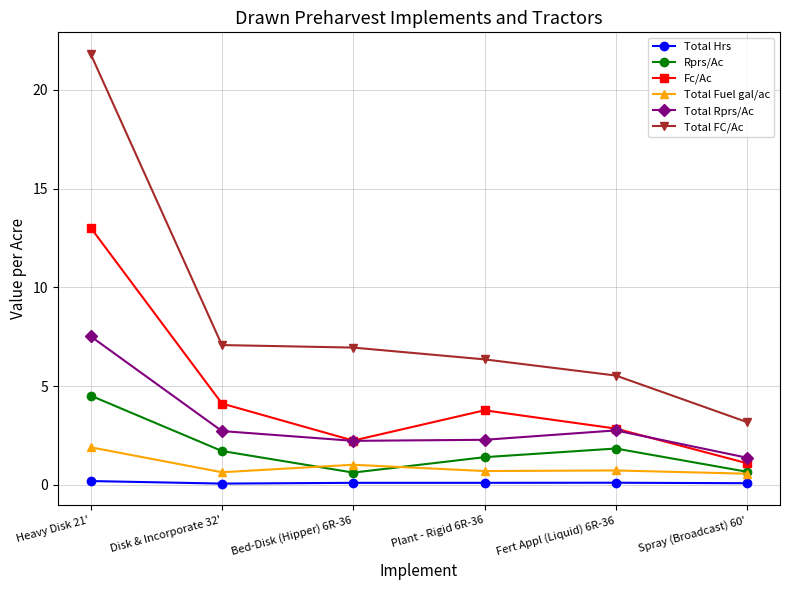

What is the label of the 6th point from the left?

Spray (Broadcast) 60'